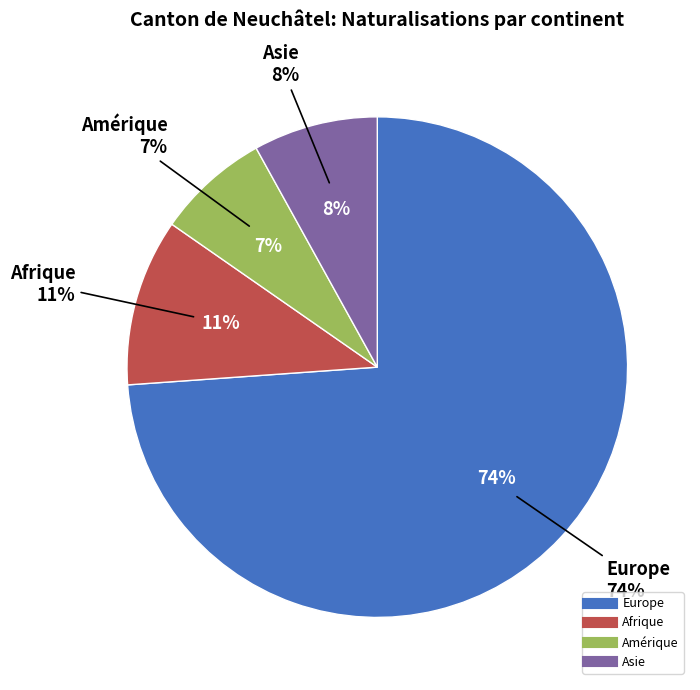

What portion of the pie excludes Asie?

92.0%